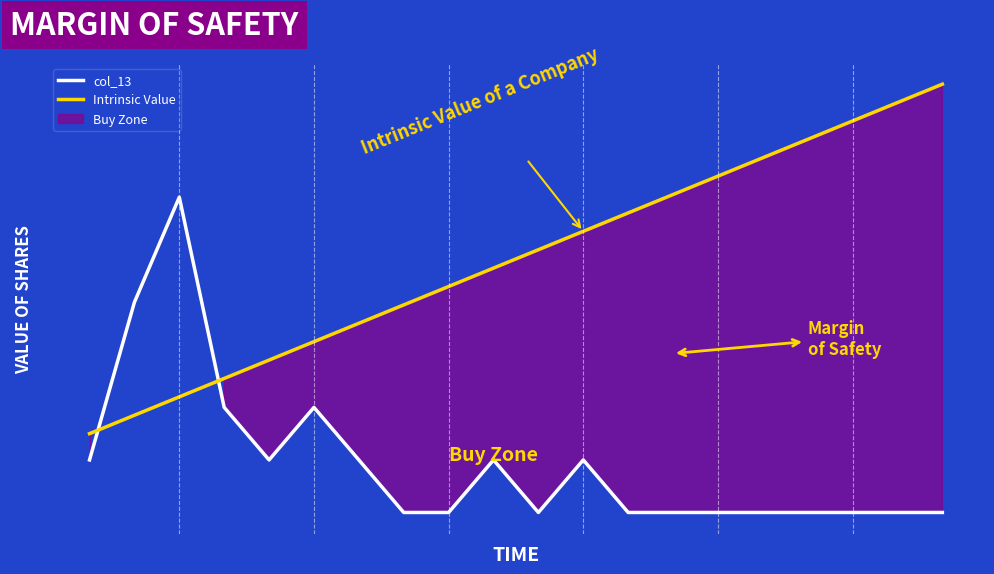

What is the sum of the Intrinsic Value values at 0 and 11?

6.8